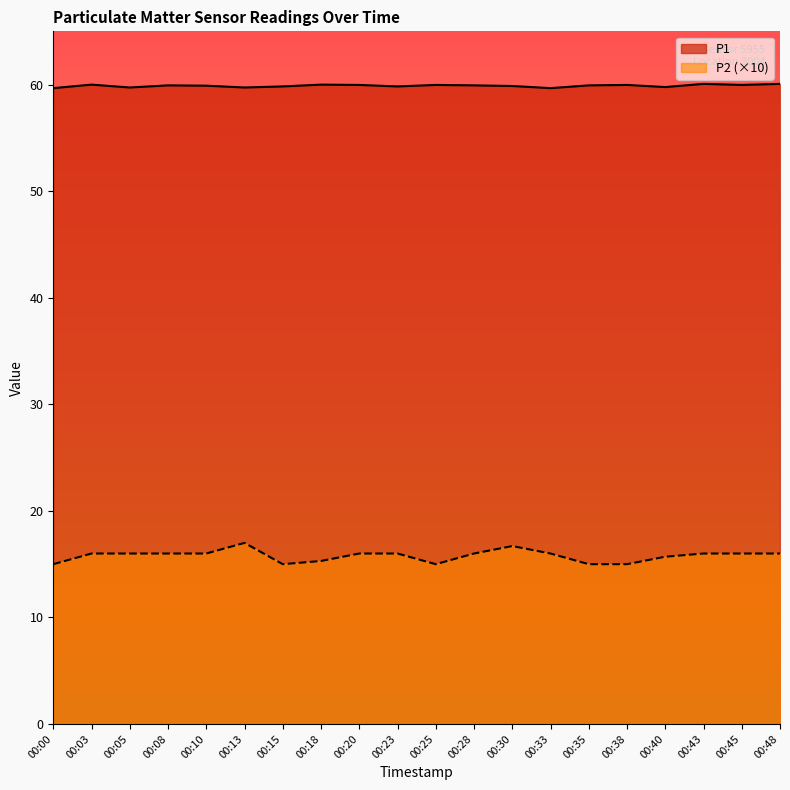

What is the value of the P1 point at the 14th from the left?

59.7